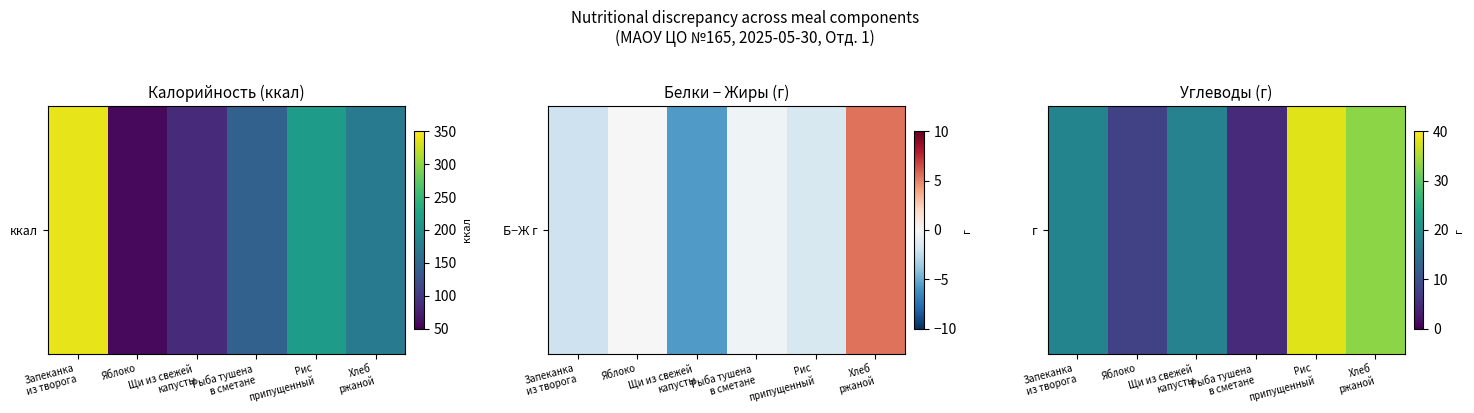

Which label corresponds to the largest value in the chart?

Рис
припущенный